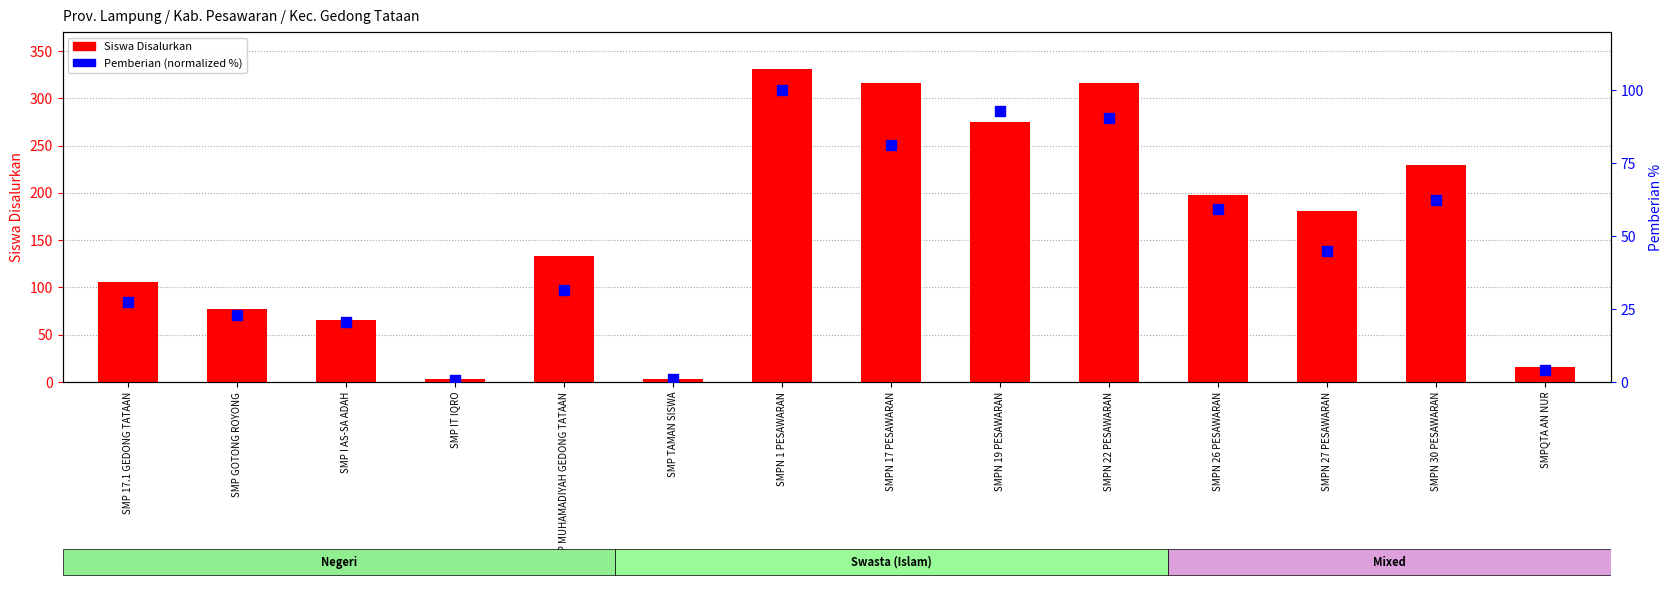

Which series has the largest total across all categories?

Siswa Disalurkan